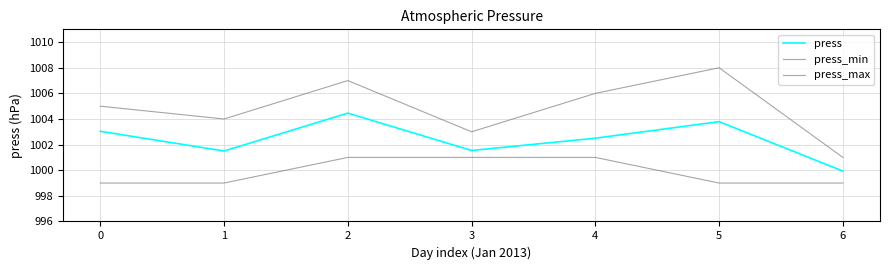

How many lines are shown in the chart?

3